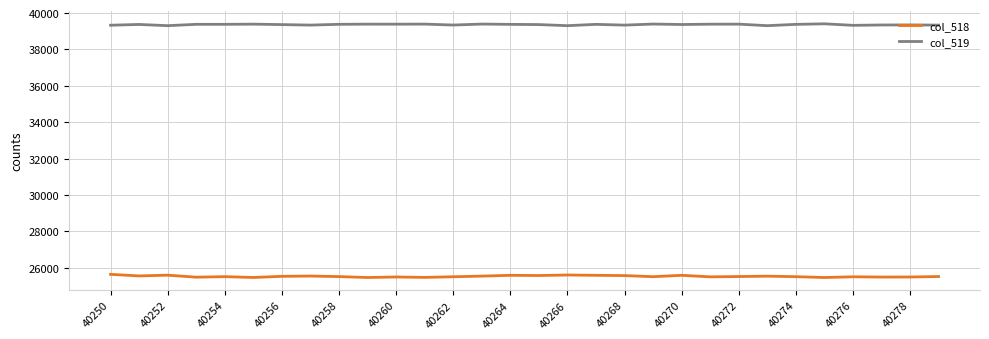

Rank the series by their average value, from lowest to highest.

col_518, col_519